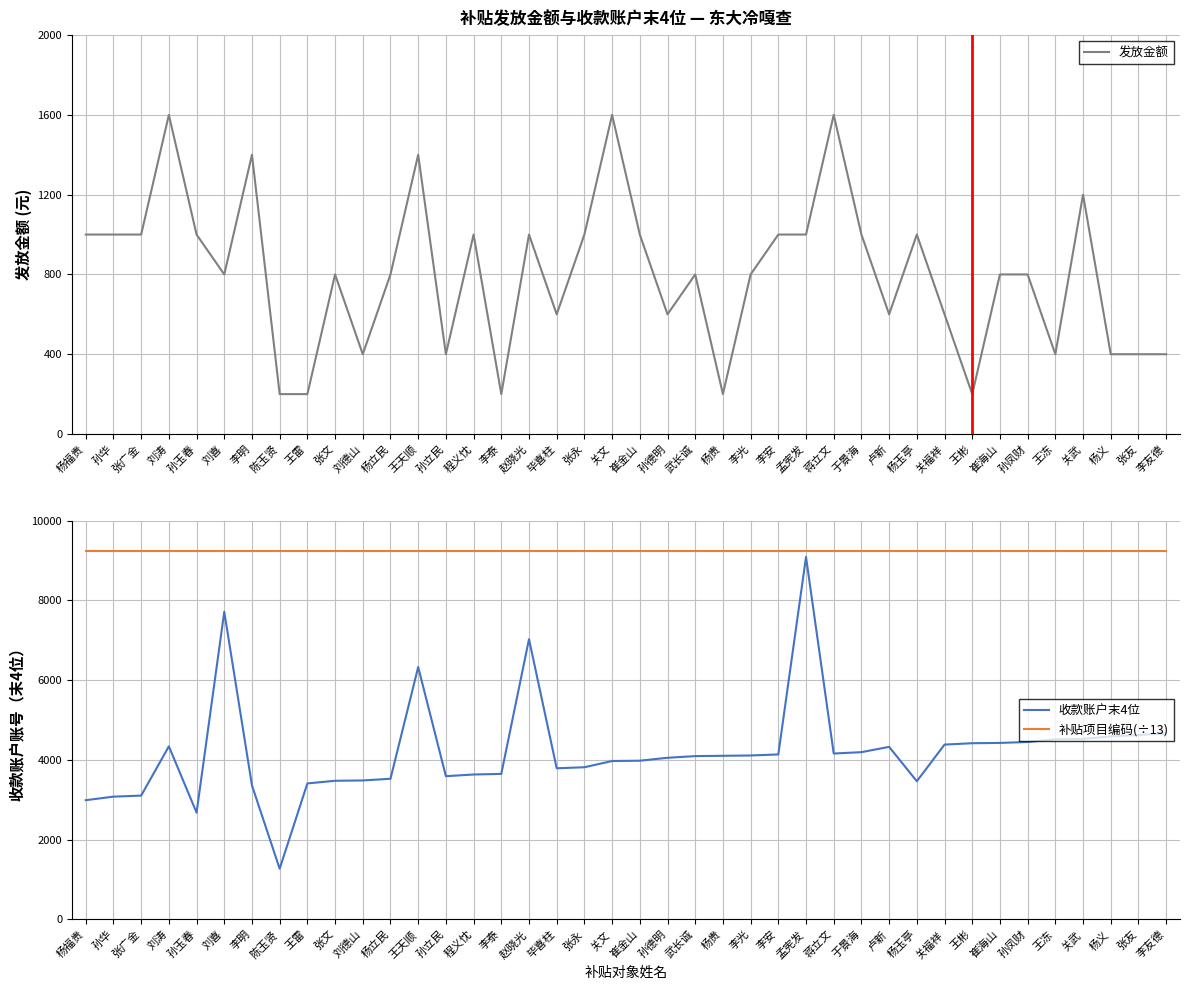

Where does the 收款账户末4位 series first go above 4104?

刘涛